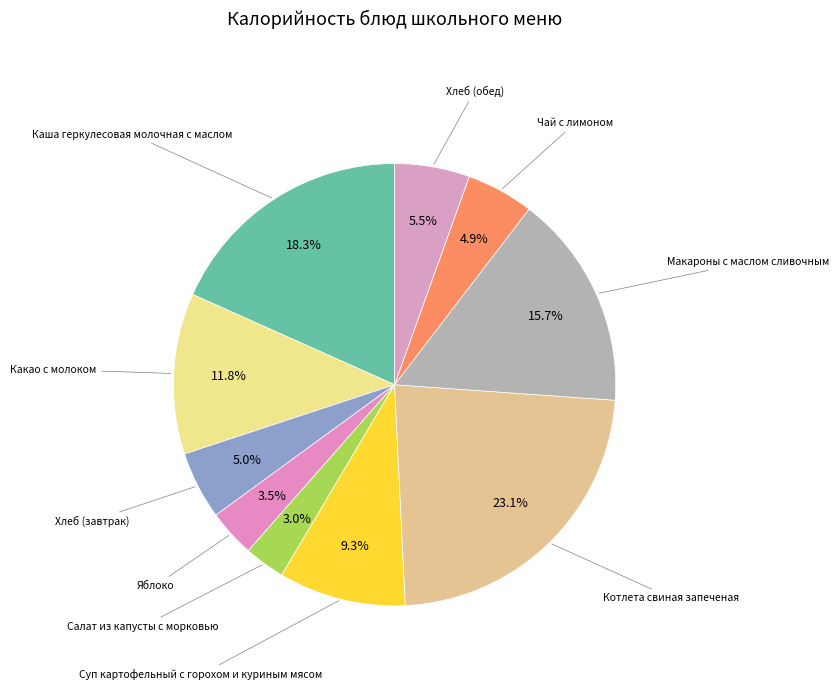

How many slices are in this pie chart?

10